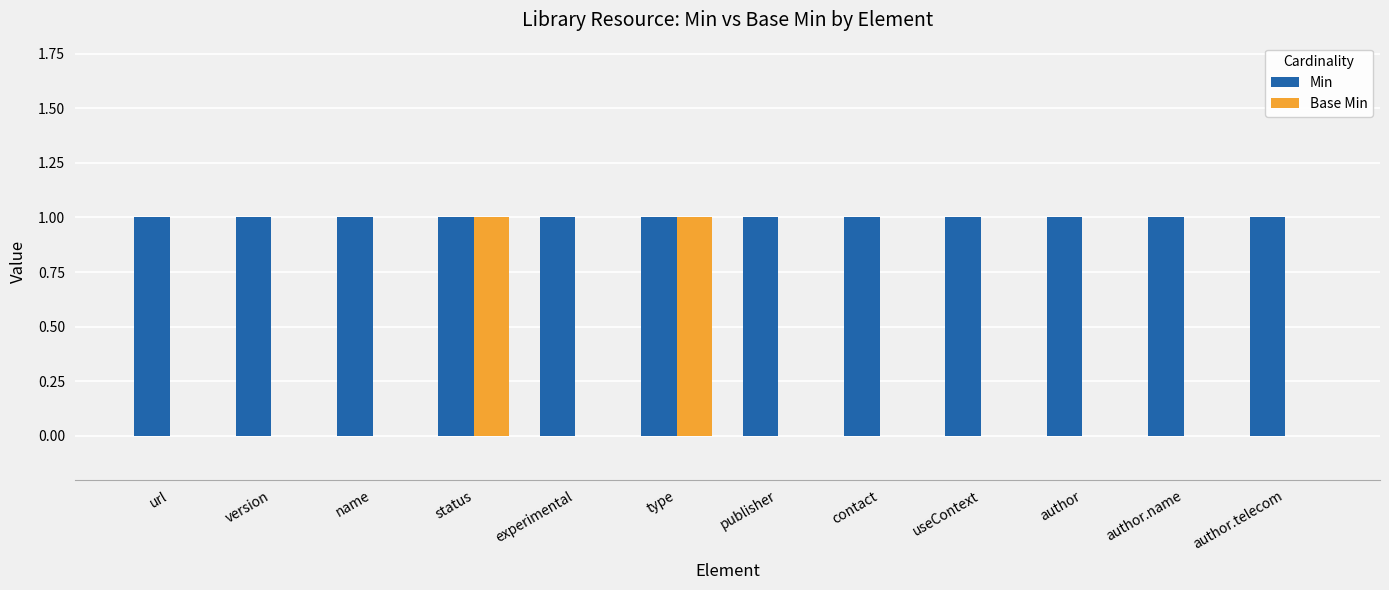

True or false: Min has a value of 1 at experimental.

True